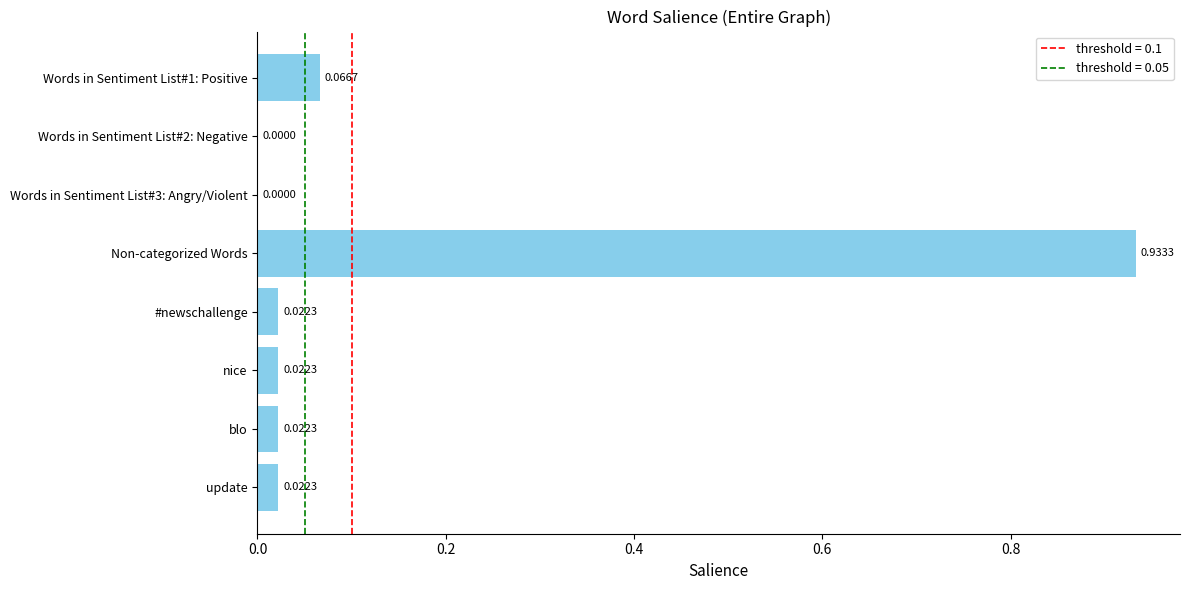

How many positive values are there?

6